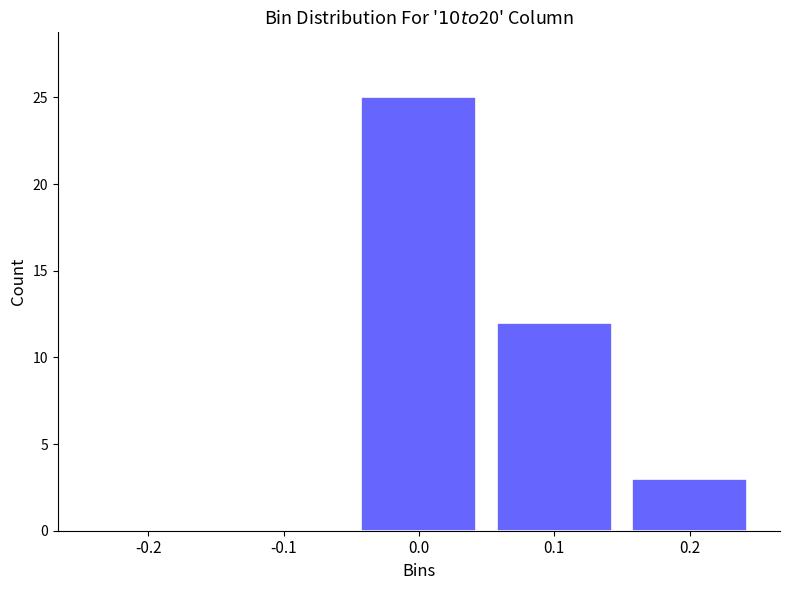

Which range on the x-axis has the tallest bar?

-0.05 to 0.05